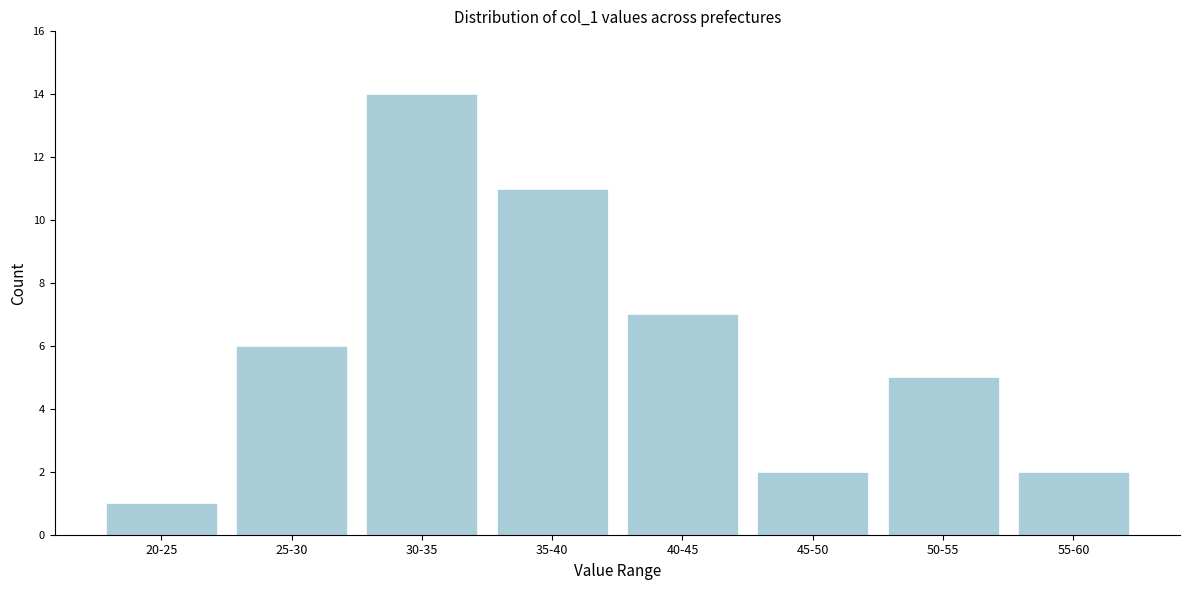

Reading left to right, list all the values displayed in this chart.

1	6	14	11	7	2	5	2